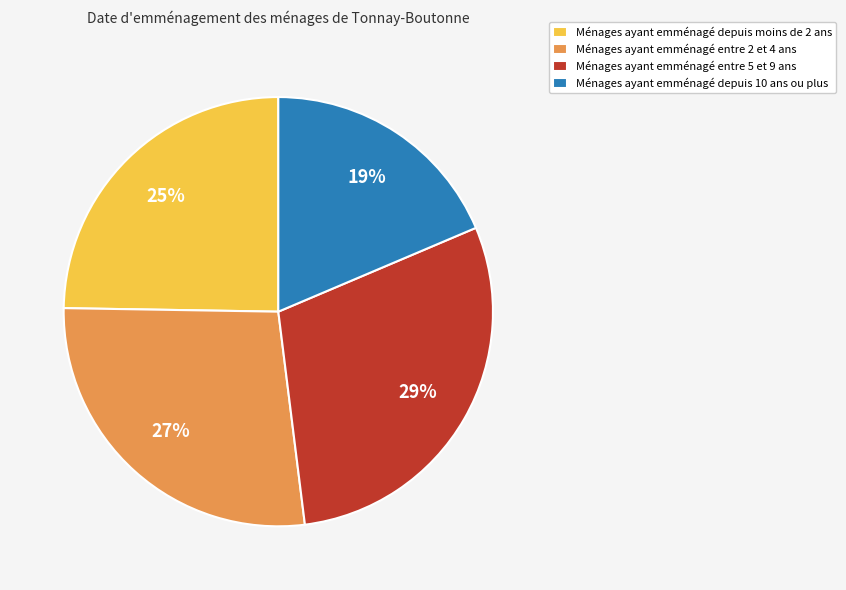

Rank the categories by value from highest to lowest.

Ménages ayant emménagé entre 5 et 9 ans, Ménages ayant emménagé entre 2 et 4 ans, Ménages ayant emménagé depuis moins de 2 ans, Ménages ayant emménagé depuis 10 ans ou plus